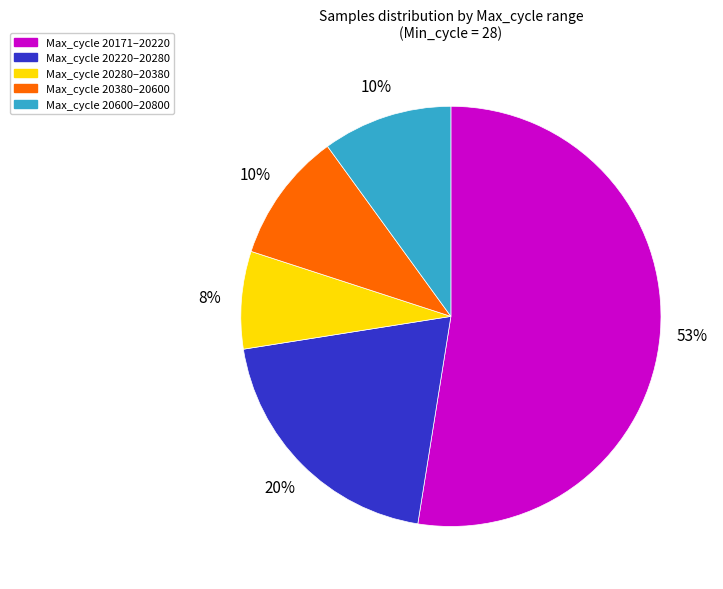

Count the number of slices in the pie.

5